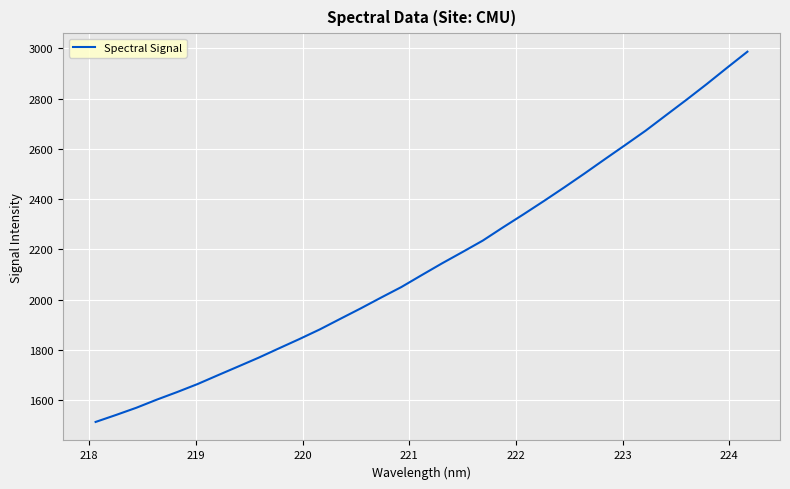

What is the minimum value shown in the chart?

1513.1